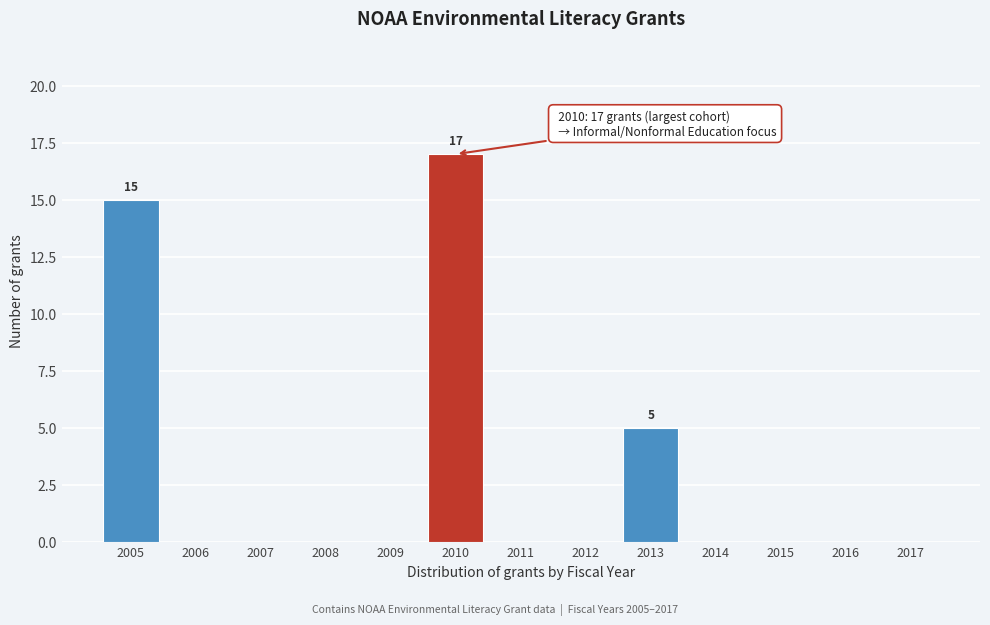

Reading left to right, extract all data points from this chart.

2005=15	2006=0	2007=0	2008=0	2009=0	2010=17	2011=0	2012=0	2013=5	2014=0	2015=0	2016=0	2017=0